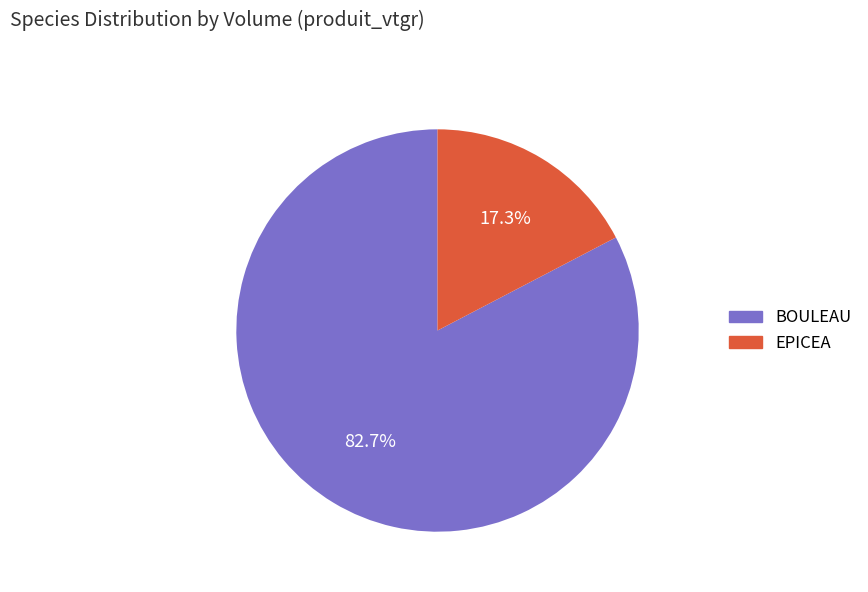

What is the largest slice in the pie chart?

BOULEAU